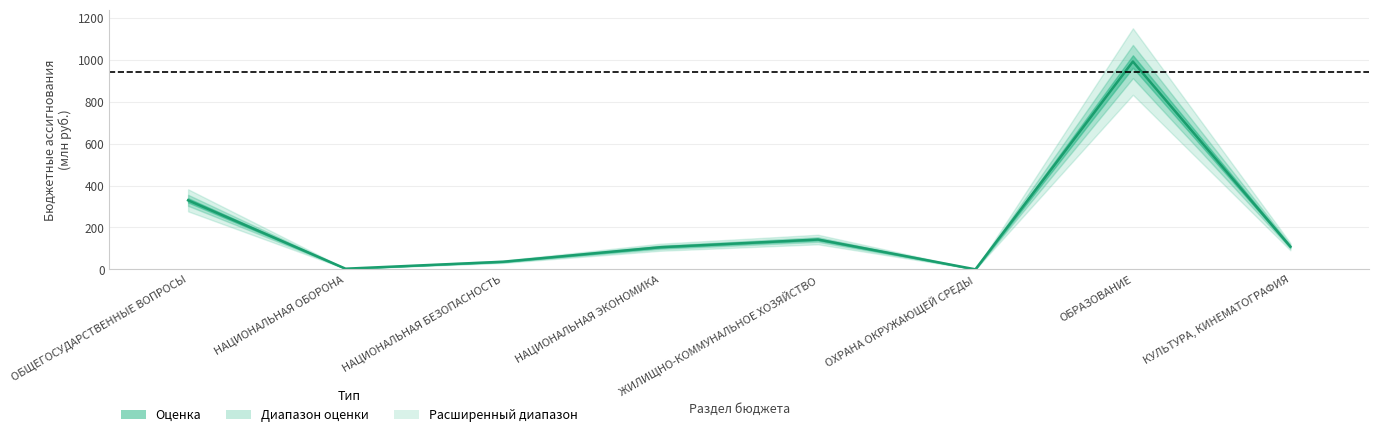

What is the value of the 2nd point from the left?

3.3